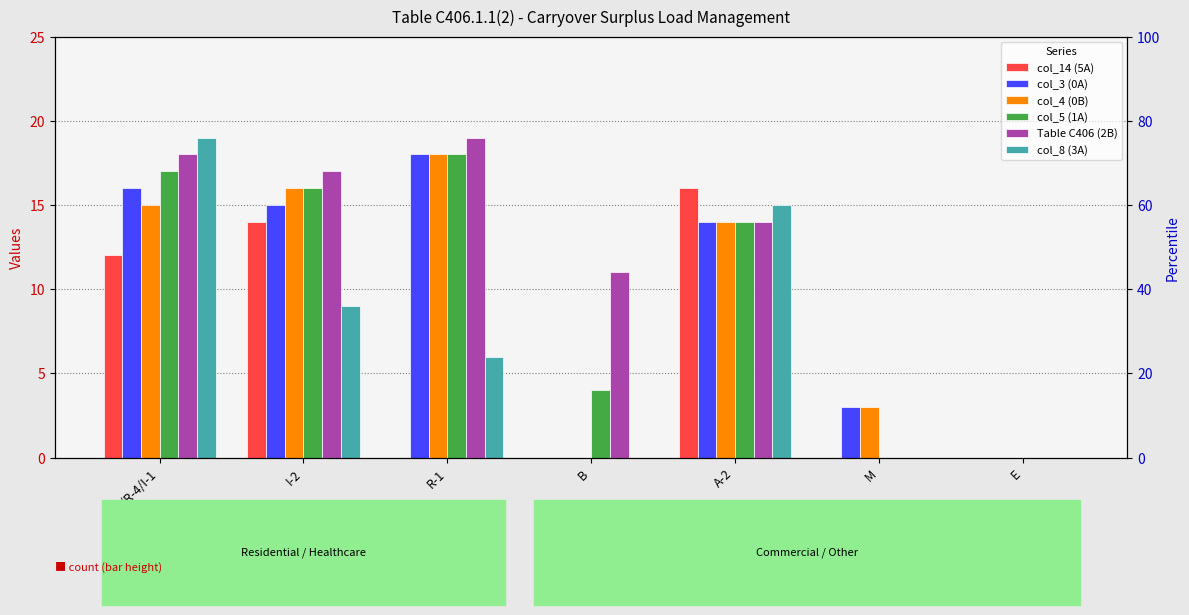

What is the difference between the highest and lowest values at R-1?

19